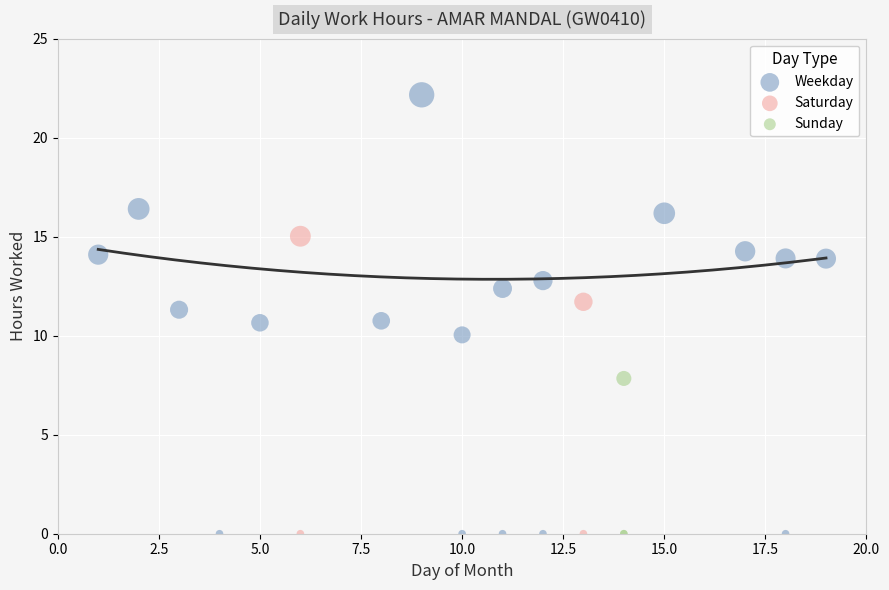

Which series has the widest spread of Y values?

Weekday